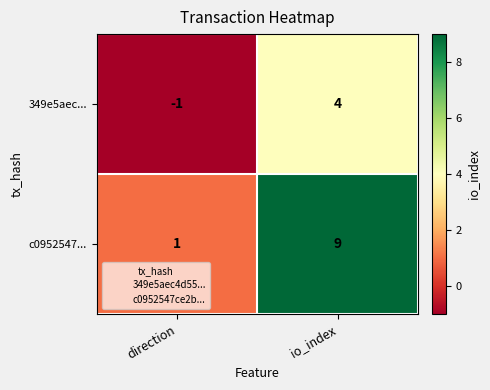

Rank the series at io_index from highest to lowest value.

c0952547..., 349e5aec...